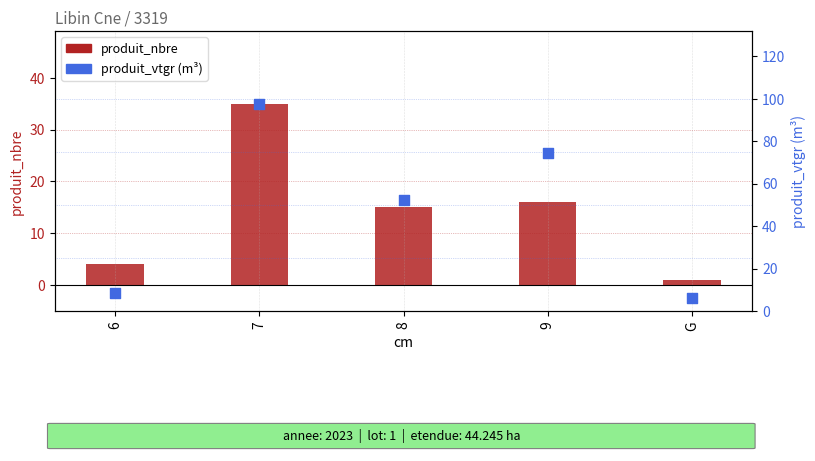

What are all the series names shown in the legend?

produit_nbre, produit_vtgr